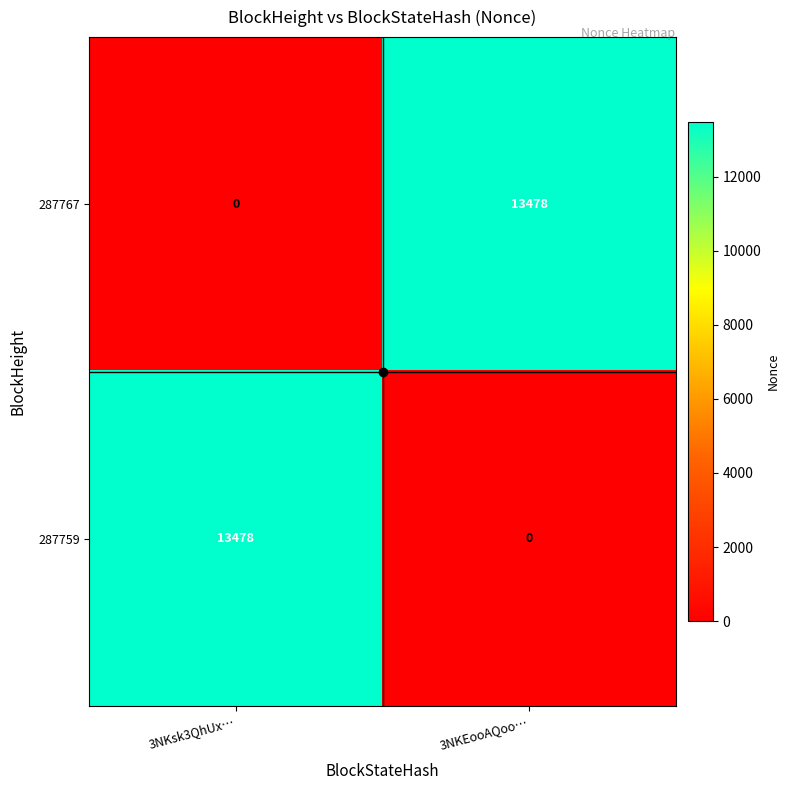

Rank the categories by 287767 value from highest to lowest.

3NKEooAQoo…, 3NKsk3QhUx…